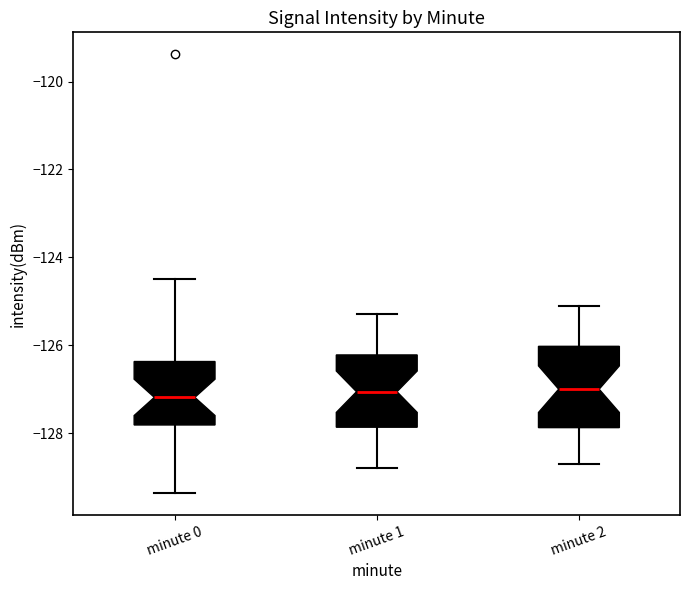

Comparing the boxes themselves (not the whiskers), which one is the tallest?

minute 2